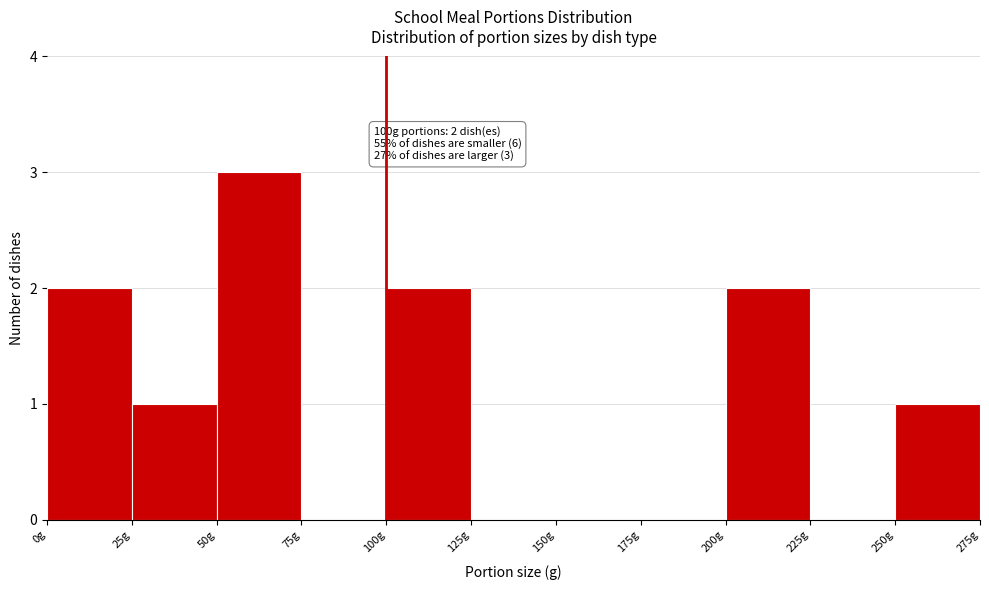

Over which range of the x-axis is the bar tallest?

50 to 75